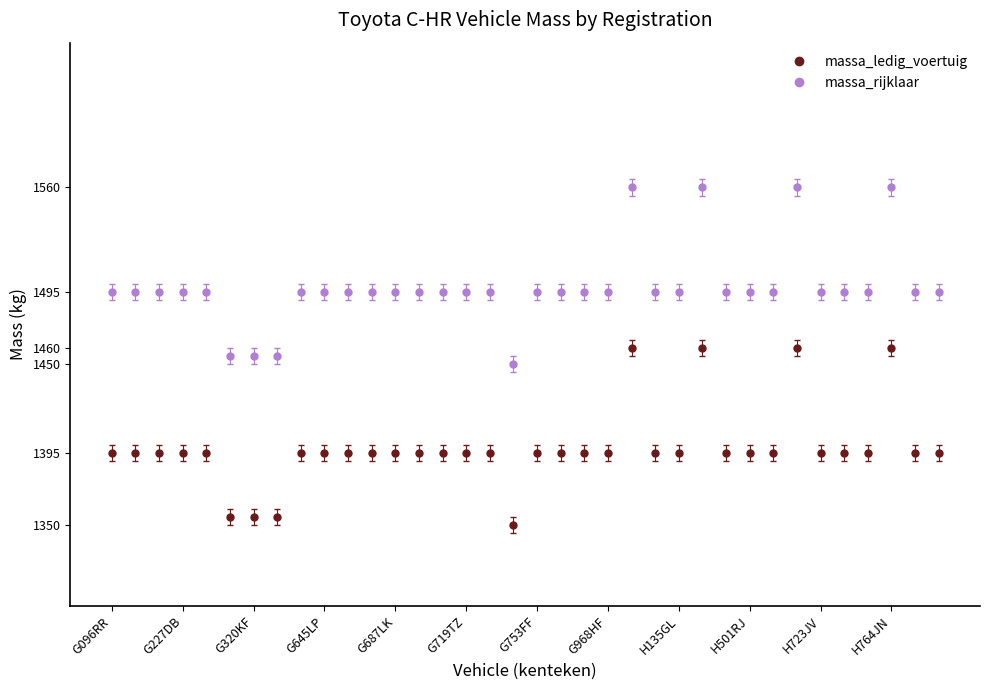

What is the highest value of the massa_ledig_voertuig series?

1460